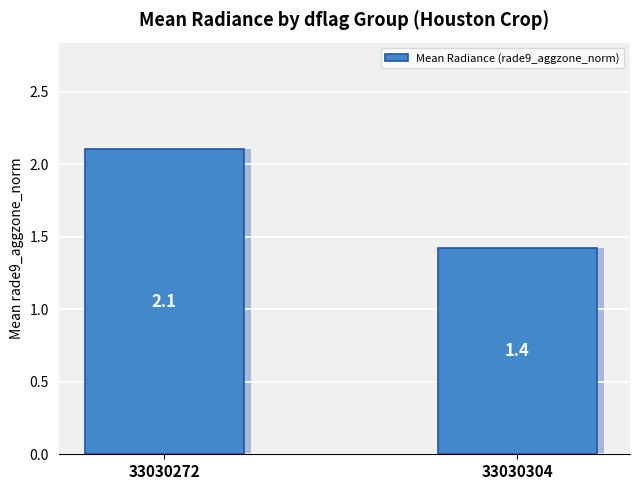

Does the chart contain any negative values?

No